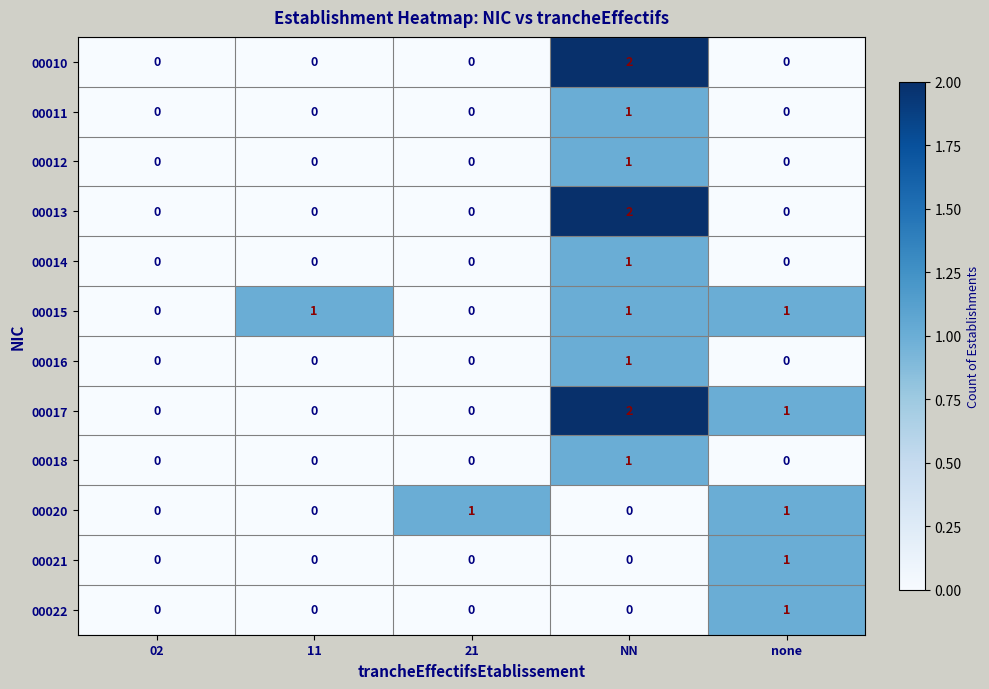

At which category is the sum across all series the highest?

NN